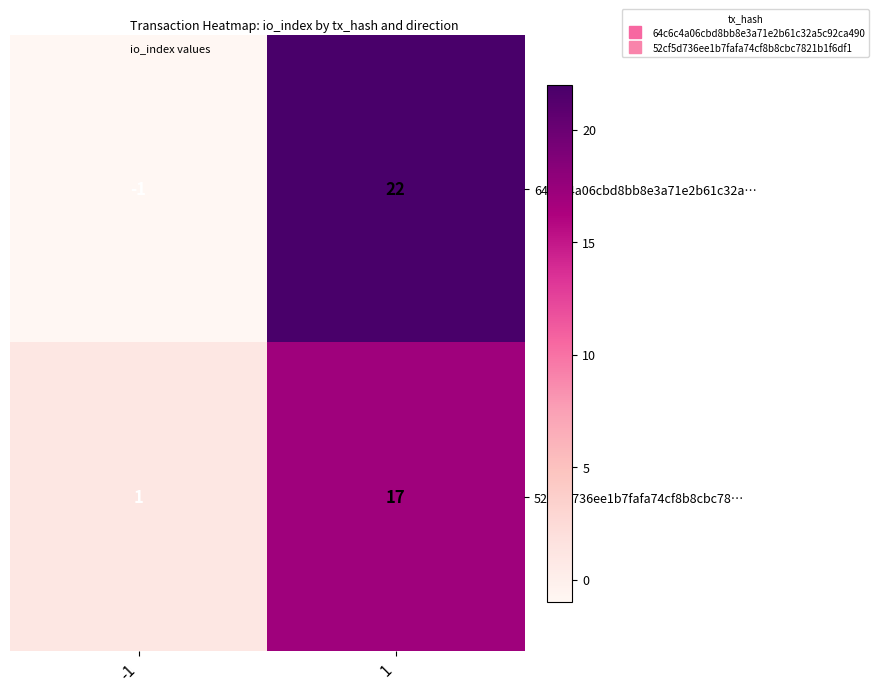

Which series has the largest range (max minus min)?

64c6c4a06cbd8bb8e3a71e2b61c32a…